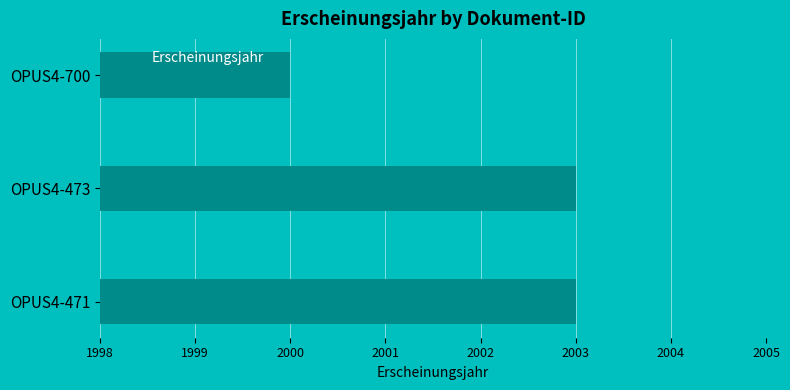

What is the smallest value displayed?

2000